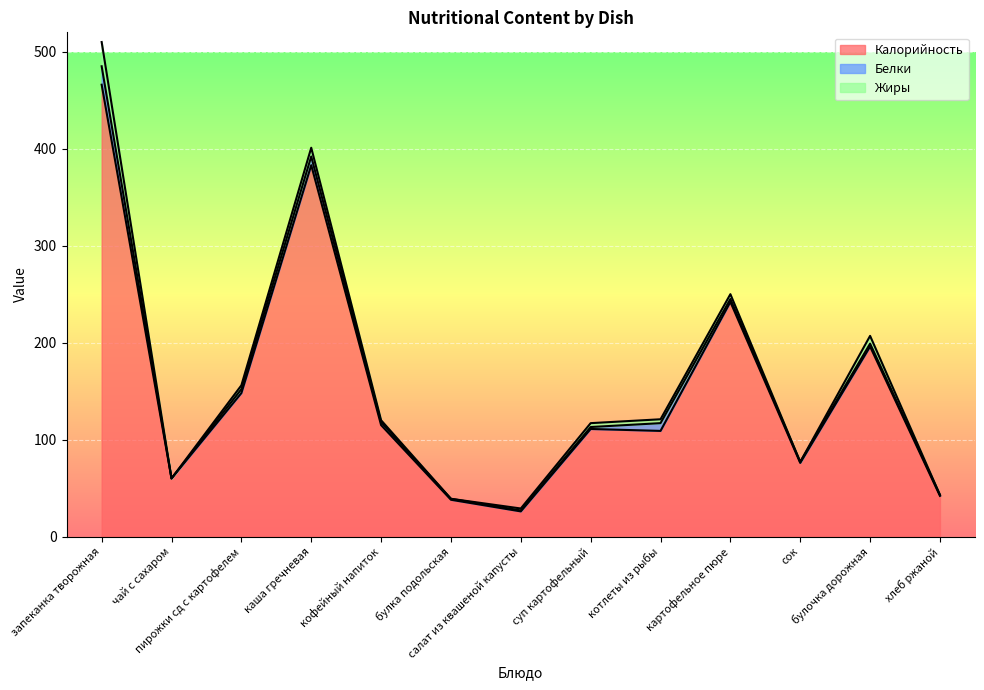

List the series in order of their peak value, lowest first.

Белки, Жиры, Калорийность